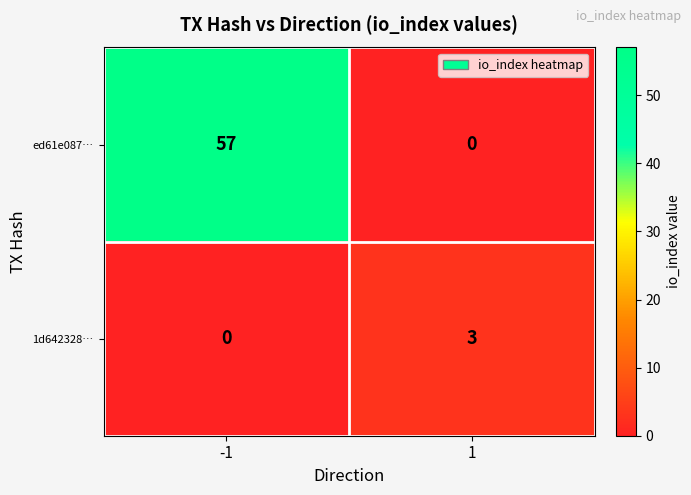

What is the approximate value of 1d642328… at 1?

3